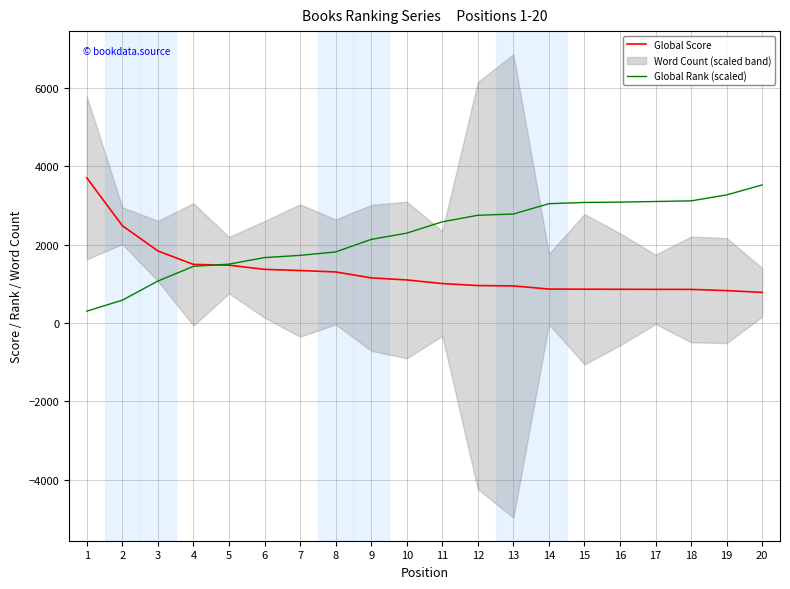

Is it true that Global Rank (scaled) equals 1448 at 4?

True